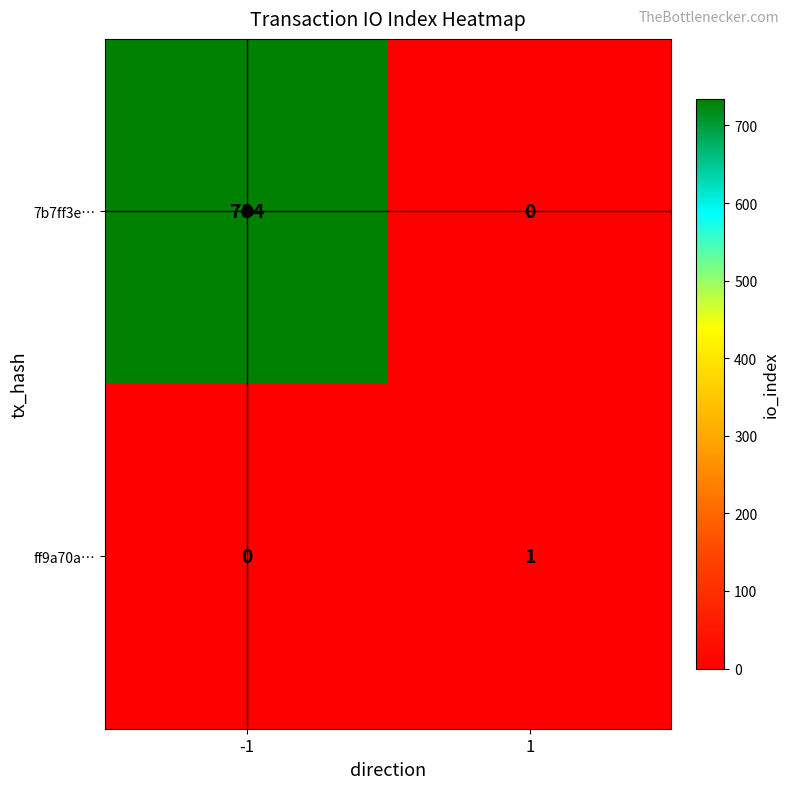

Is it true that 7b7ff3e… equals 734 at -1?

True